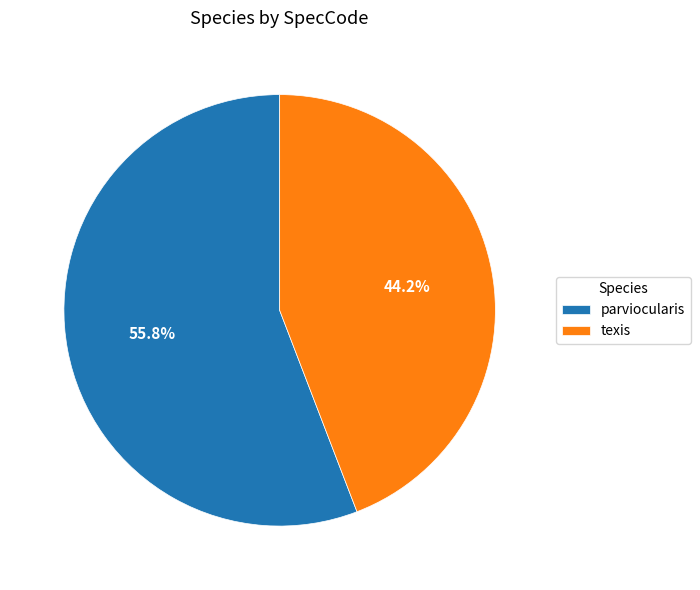

To the nearest percent, what percentage of the pie is parviocularis?

56%